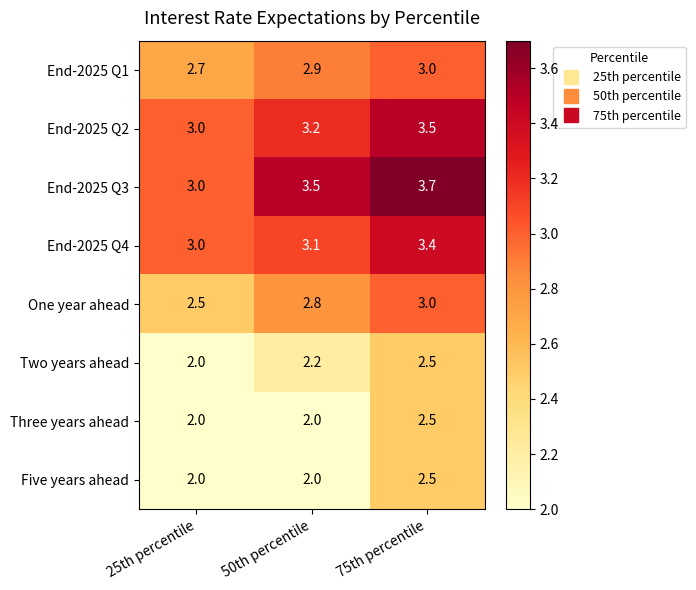

Reading left to right, transcribe all the data shown in this chart.

End-2025 Q1: 25th percentile=2.7	50th percentile=2.9	75th percentile=3.0
End-2025 Q2: 25th percentile=3.0	50th percentile=3.2	75th percentile=3.5
End-2025 Q3: 25th percentile=3.0	50th percentile=3.5	75th percentile=3.7
End-2025 Q4: 25th percentile=3.0	50th percentile=3.1	75th percentile=3.4
One year ahead: 25th percentile=2.5	50th percentile=2.8	75th percentile=3.0
Two years ahead: 25th percentile=2.0	50th percentile=2.2	75th percentile=2.5
Three years ahead: 25th percentile=2.0	50th percentile=2.0	75th percentile=2.5
Five years ahead: 25th percentile=2.0	50th percentile=2.0	75th percentile=2.5